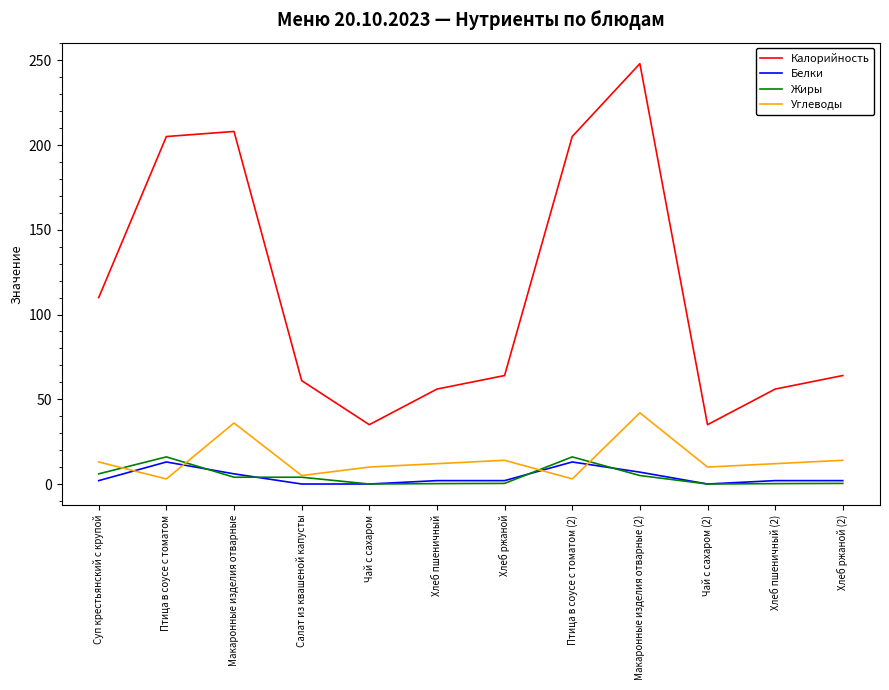

True or false: Белки and Калорийность cross at least once.

False